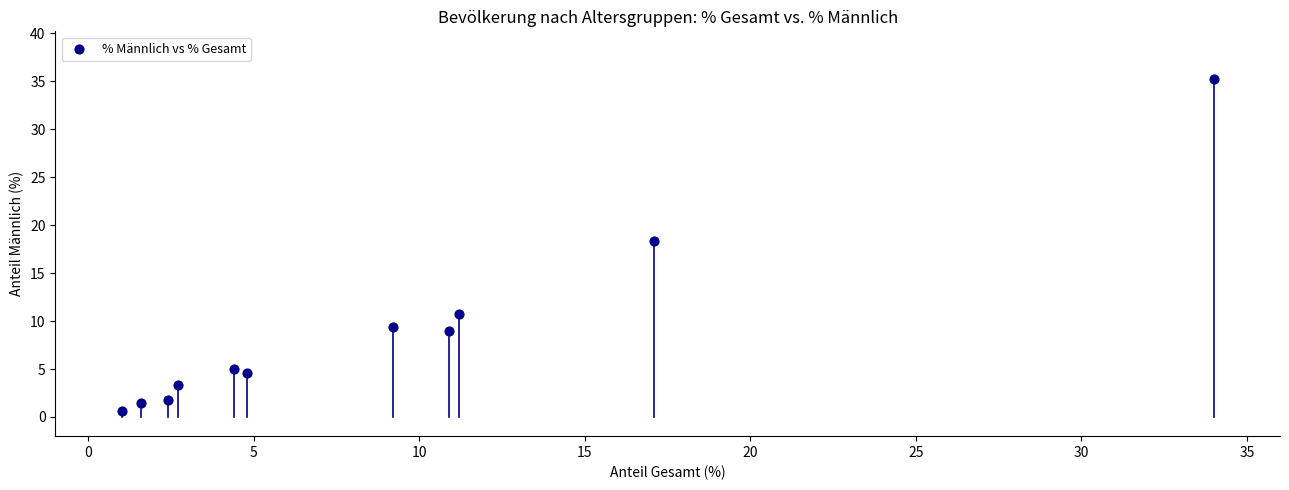

What Y value in the scatter plot is closest to 17?

18.3